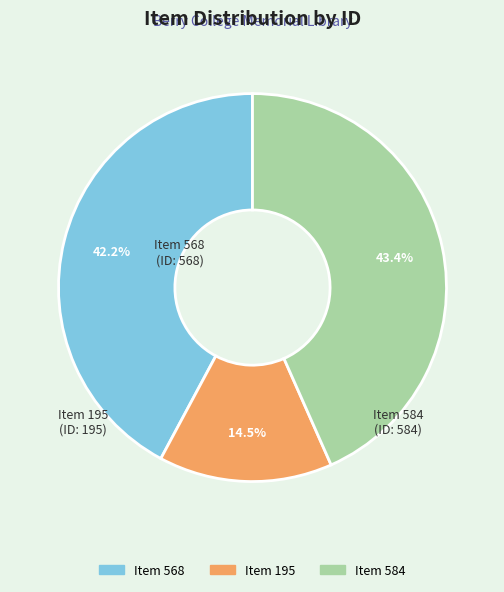

To the nearest percent, what is the combined percentage of Item 195 and Item 568?

57%